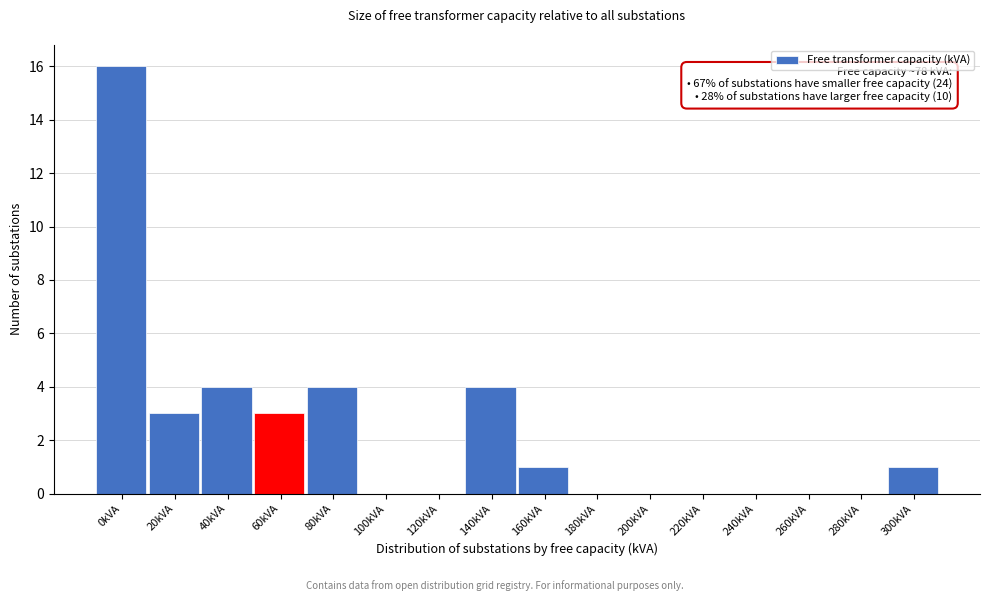

Reading left to right, transcribe all the data shown in this chart.

0kVA=16	20kVA=3	40kVA=4	60kVA=3	80kVA=4	100kVA=0	120kVA=0	140kVA=4	160kVA=1	180kVA=0	200kVA=0	220kVA=0	240kVA=0	260kVA=0	280kVA=0	300kVA=1